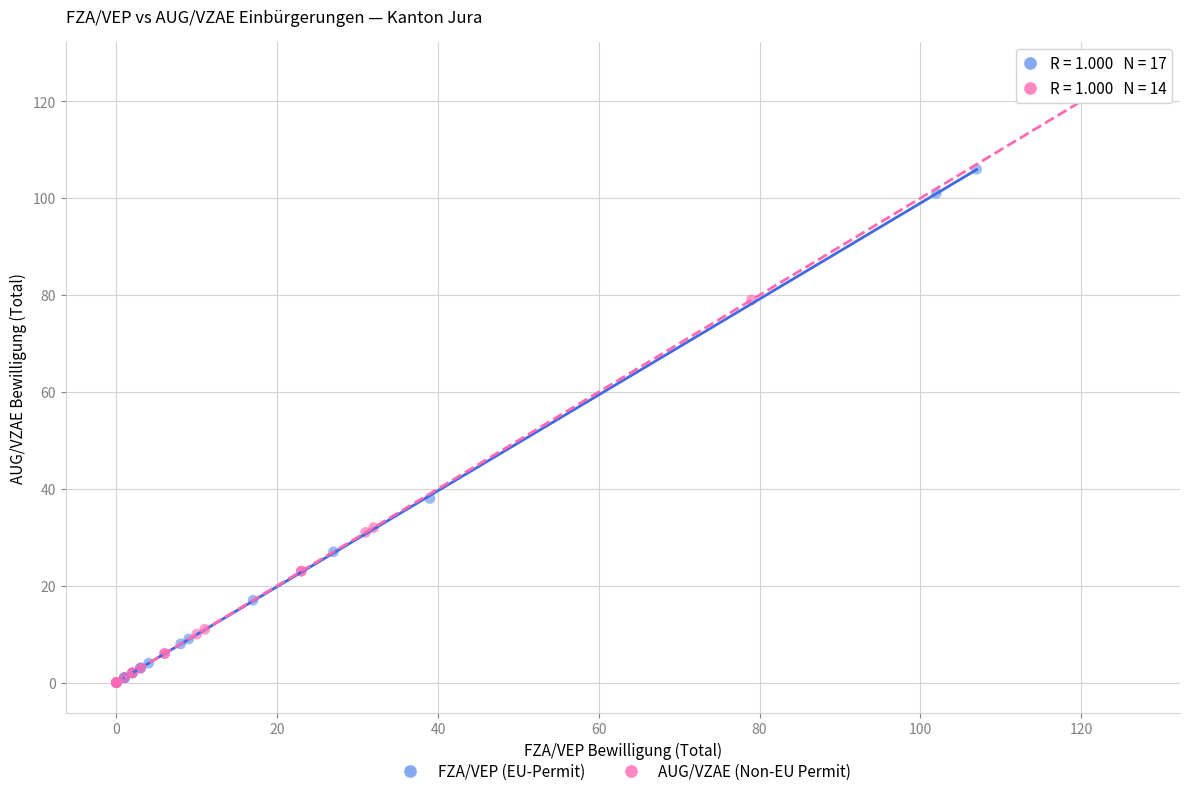

What are all the series names shown in the legend?

FZA/VEP (EU-Permit), AUG/VZAE (Non-EU Permit)